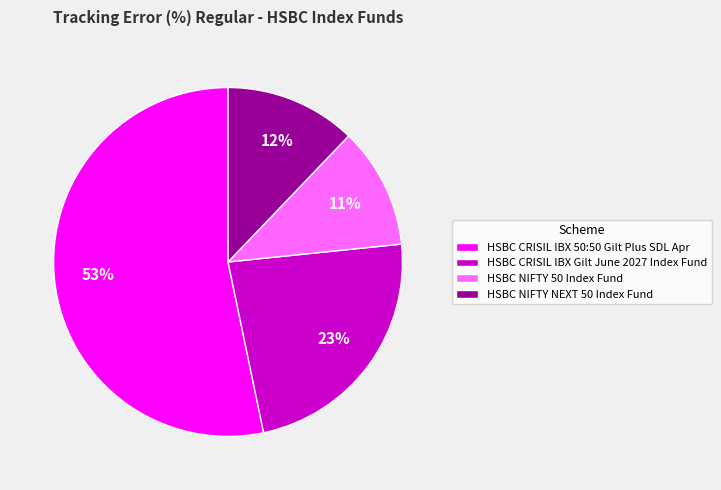

Is there a majority slice in this chart?

Yes